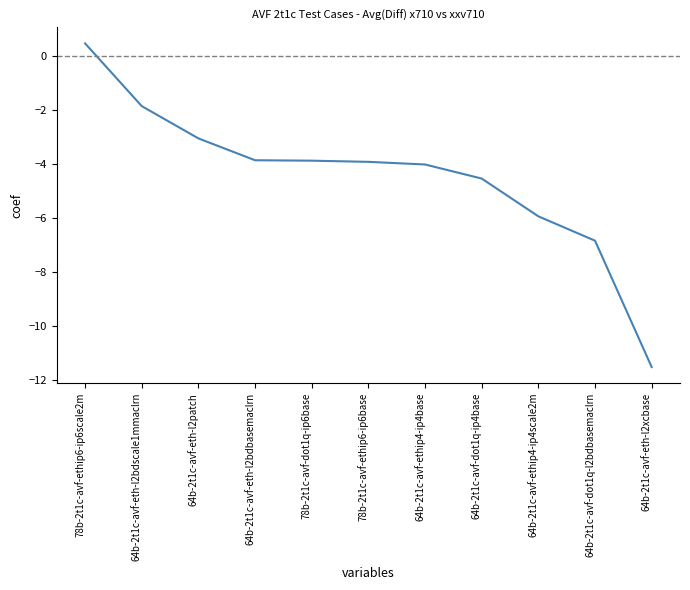

Is this an area chart (filled region under the line)?

No